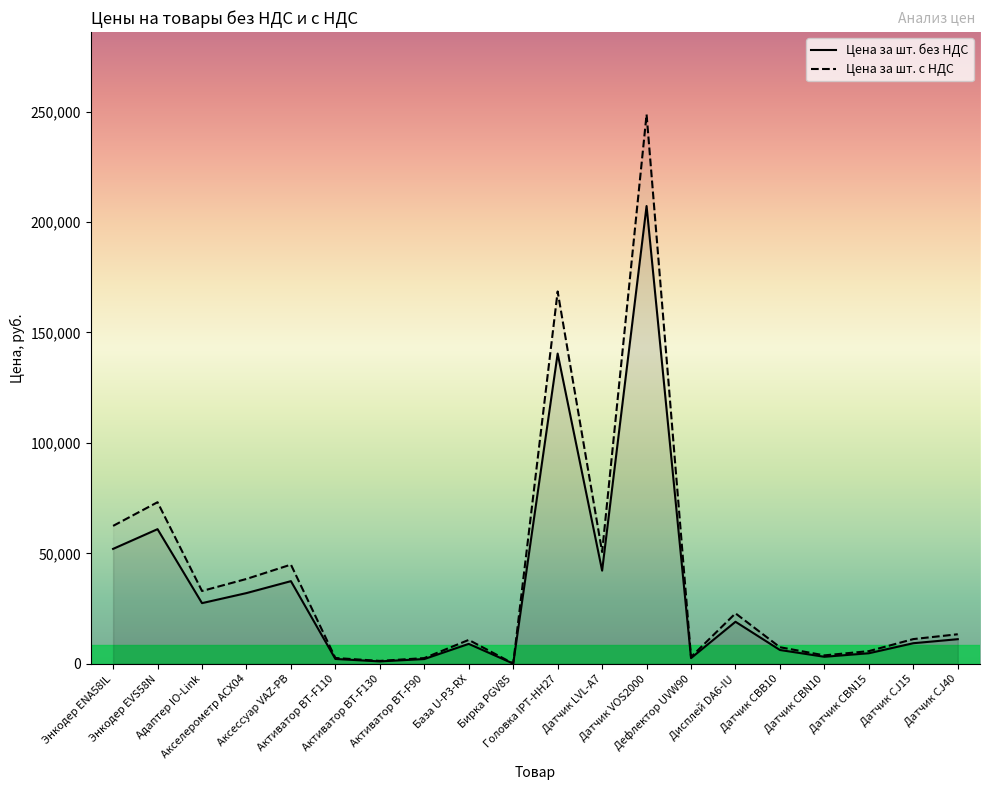

How many data points does each series have?

20